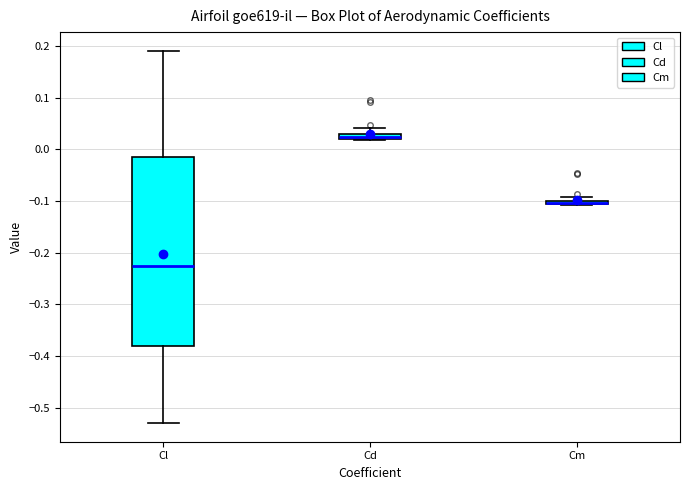

Comparing the boxes themselves (not the whiskers), which one is the tallest?

Cl